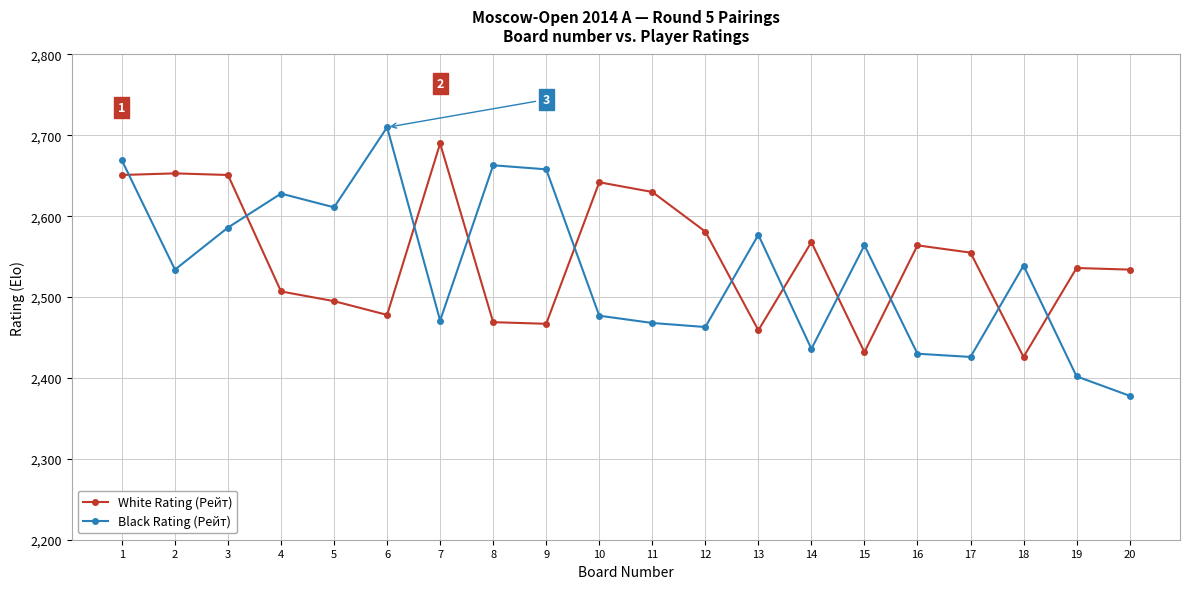

Which series ends up on top after the final intersection of Black Rating (Рейт) and White Rating (Рейт)?

White Rating (Рейт)